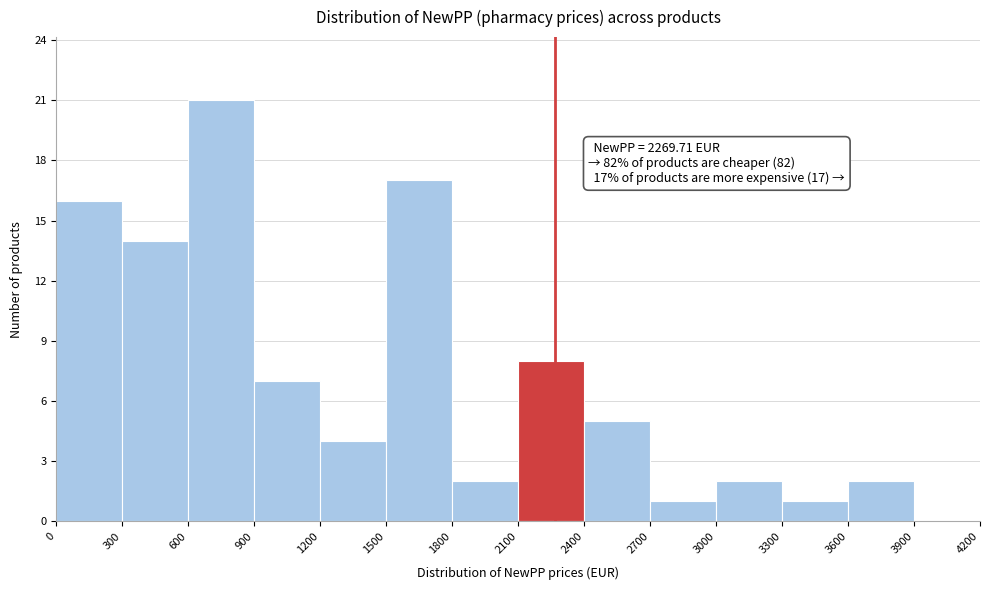

Which range on the x-axis has the tallest bar?

600 to 900